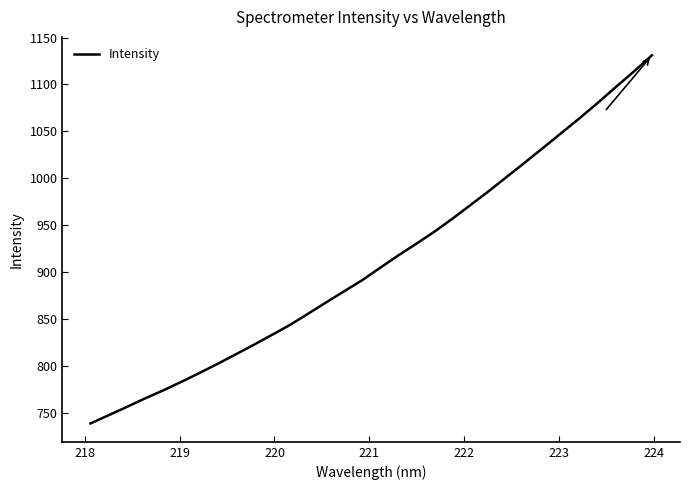

What is the minimum value shown in the chart?

739.2